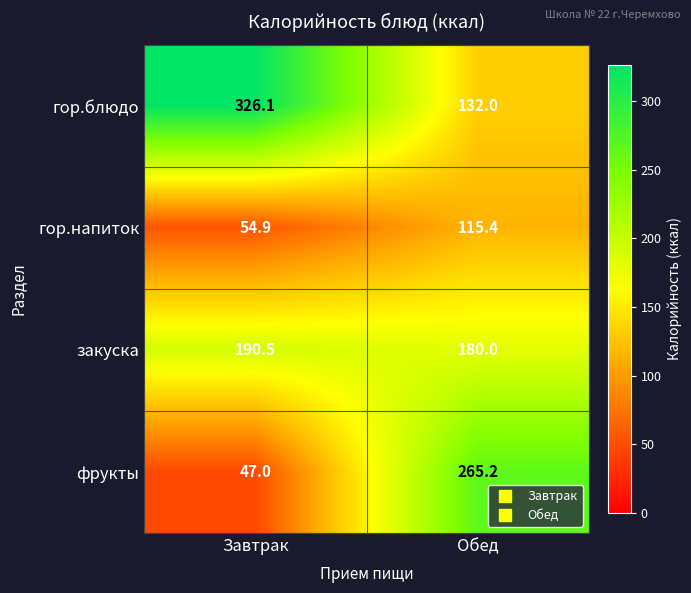

Is it true that гор.напиток equals 75.9 at Завтрак?

False